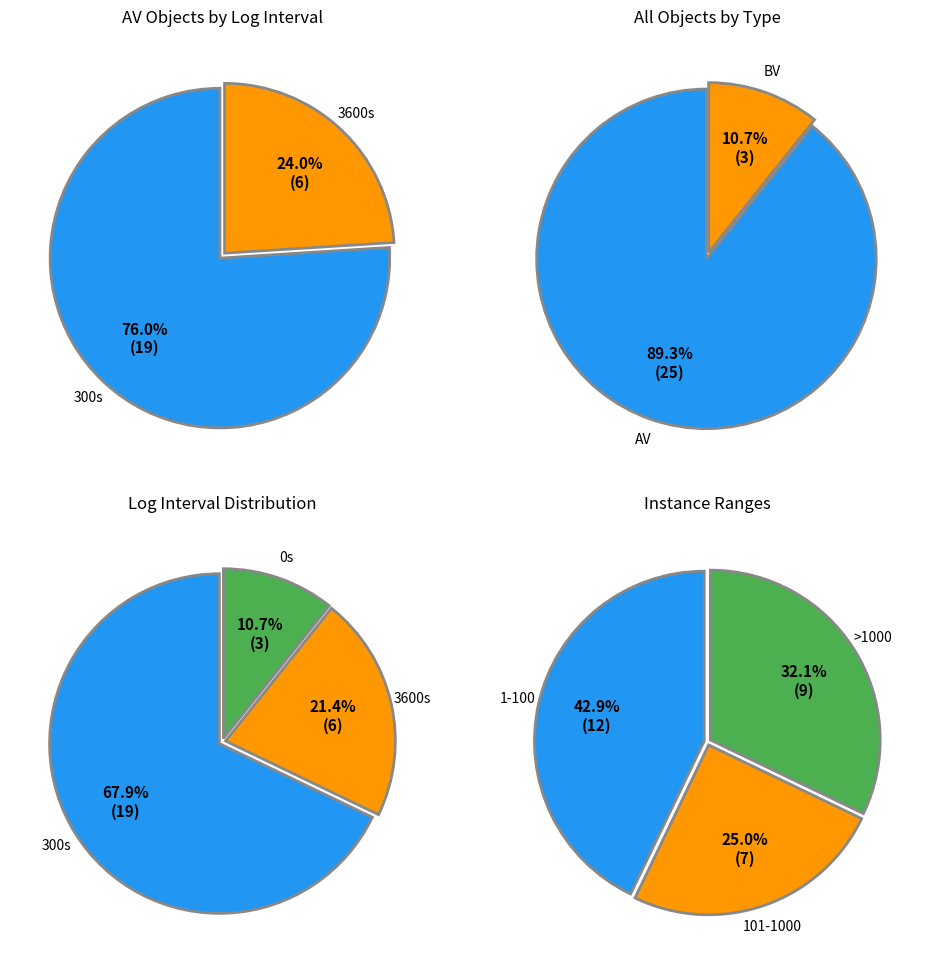

Rank the categories by value from lowest to highest.

BV, AV